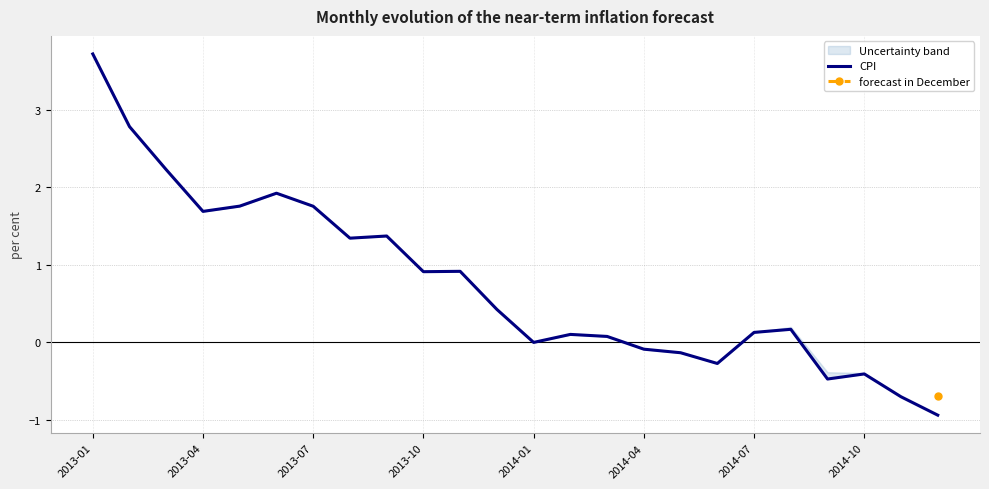

How many lines are shown in the chart?

1